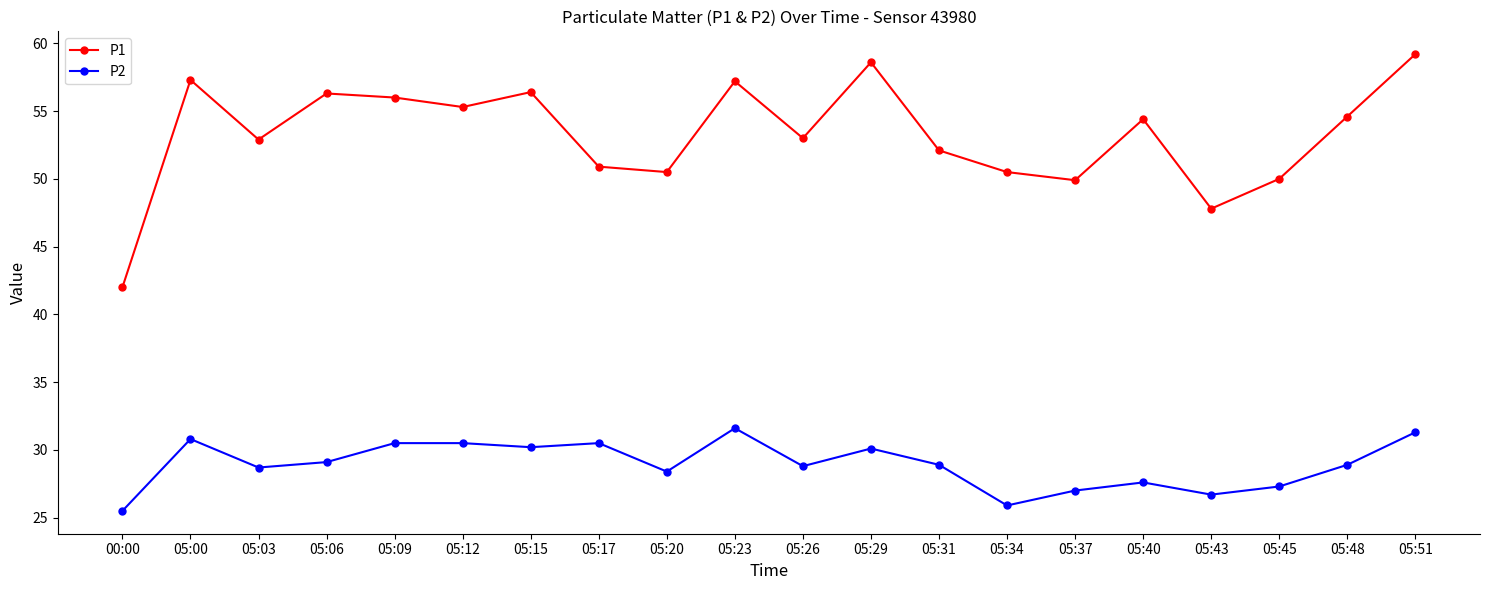

What position from the right is 05:37?

6